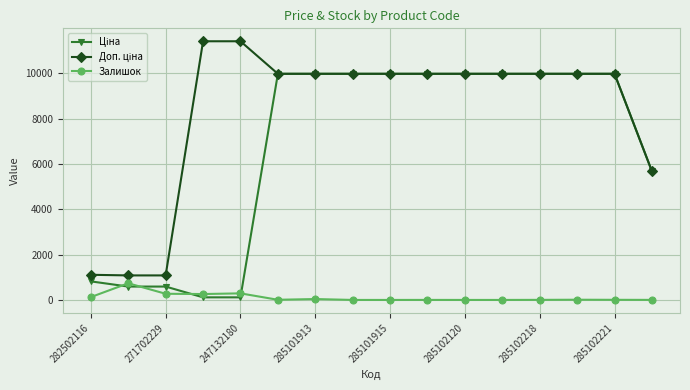

How many values in the Залишок series are below 7?

8